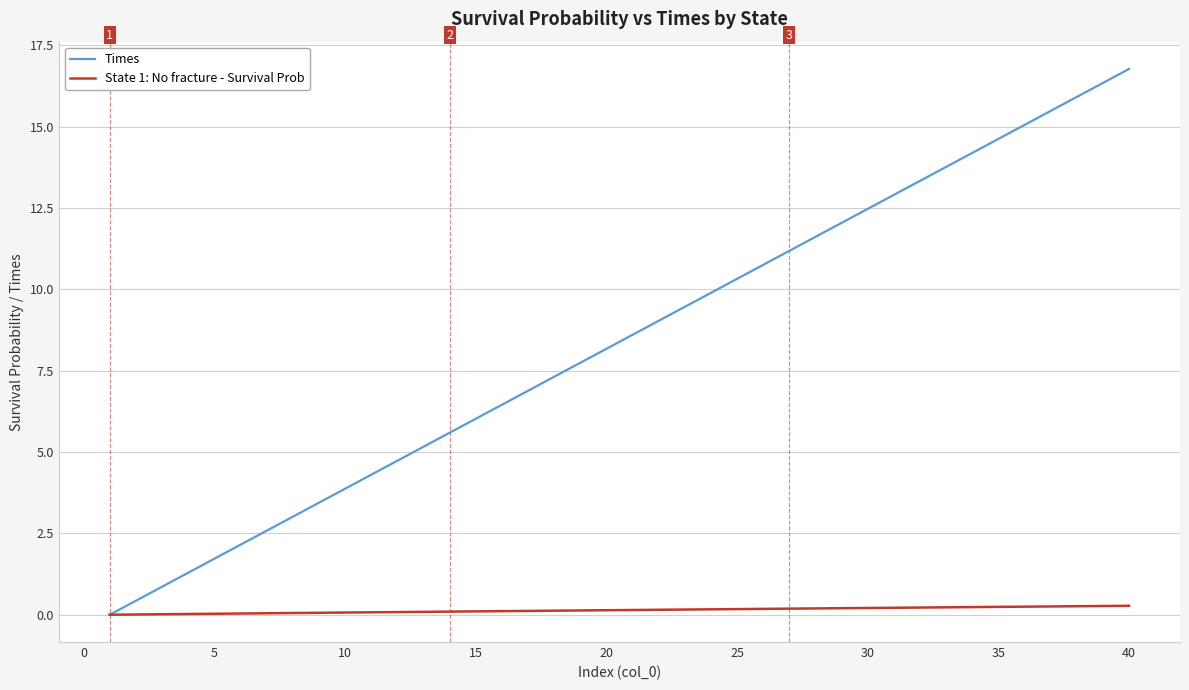

Rank the series by their average value, from lowest to highest.

State 1: No fracture - Survival Prob, Times